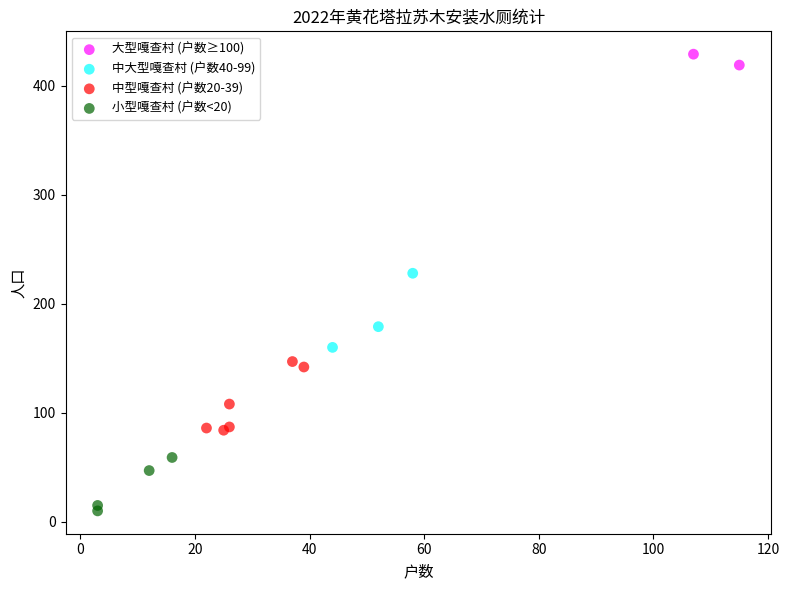

Which series contains the highest Y value?

大型嘎查村 (户数≥100)